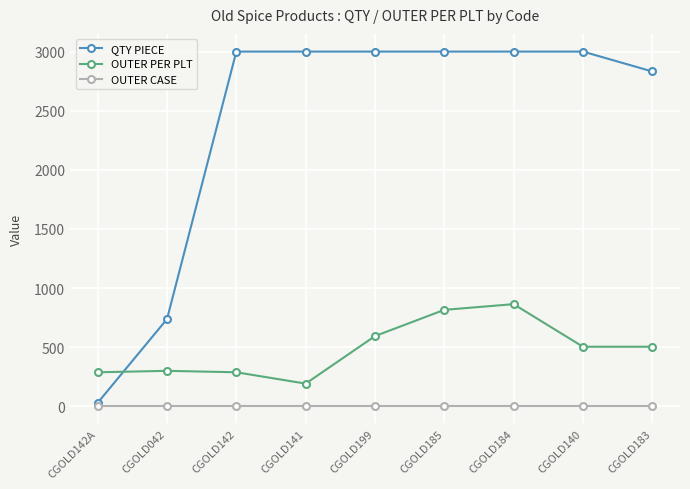

How many series are shown in this chart?

3